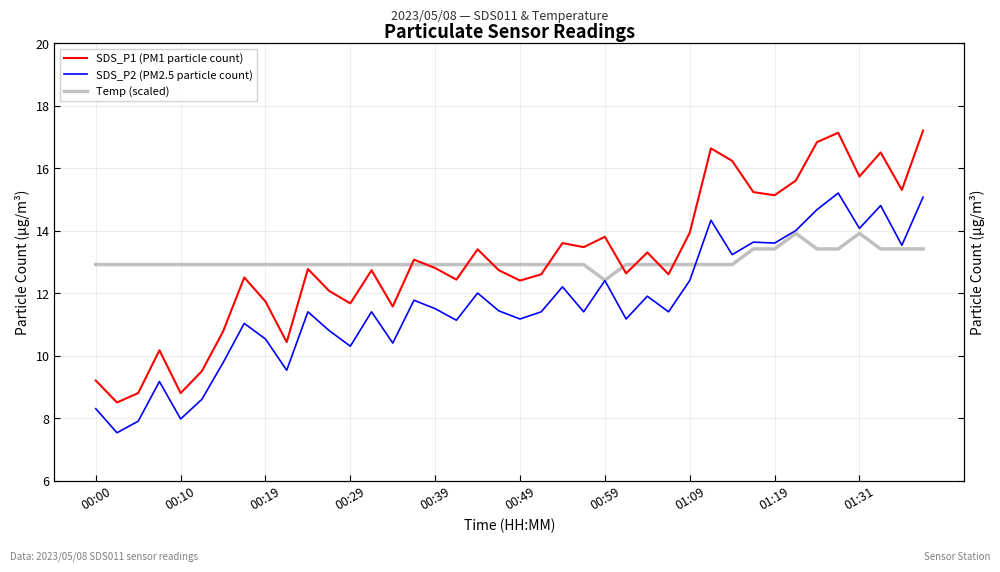

How many times do SDS_P2 (PM2.5 particle count) and Temp (scaled) cross each other?

1